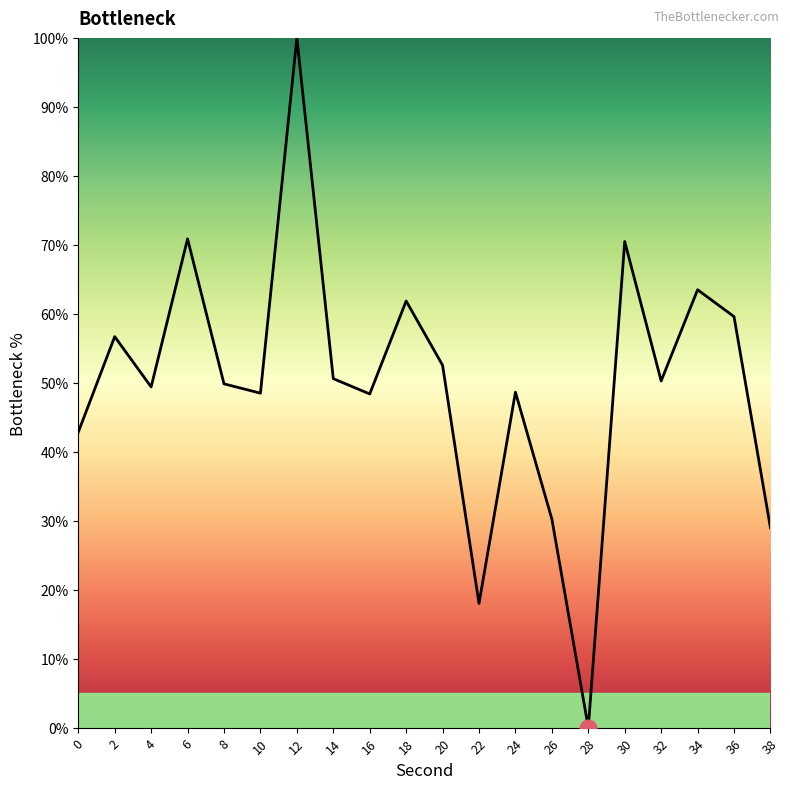

The value at 2 is 28.4. True or false?

False